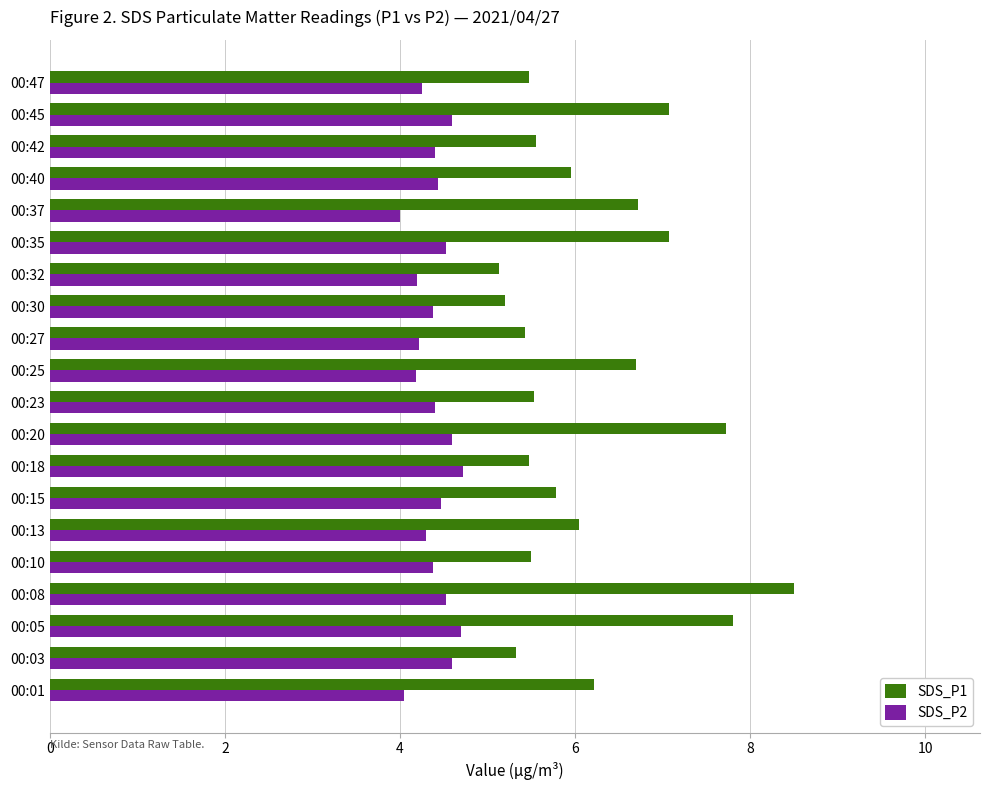

Which series has the widest spread of values?

SDS_P1